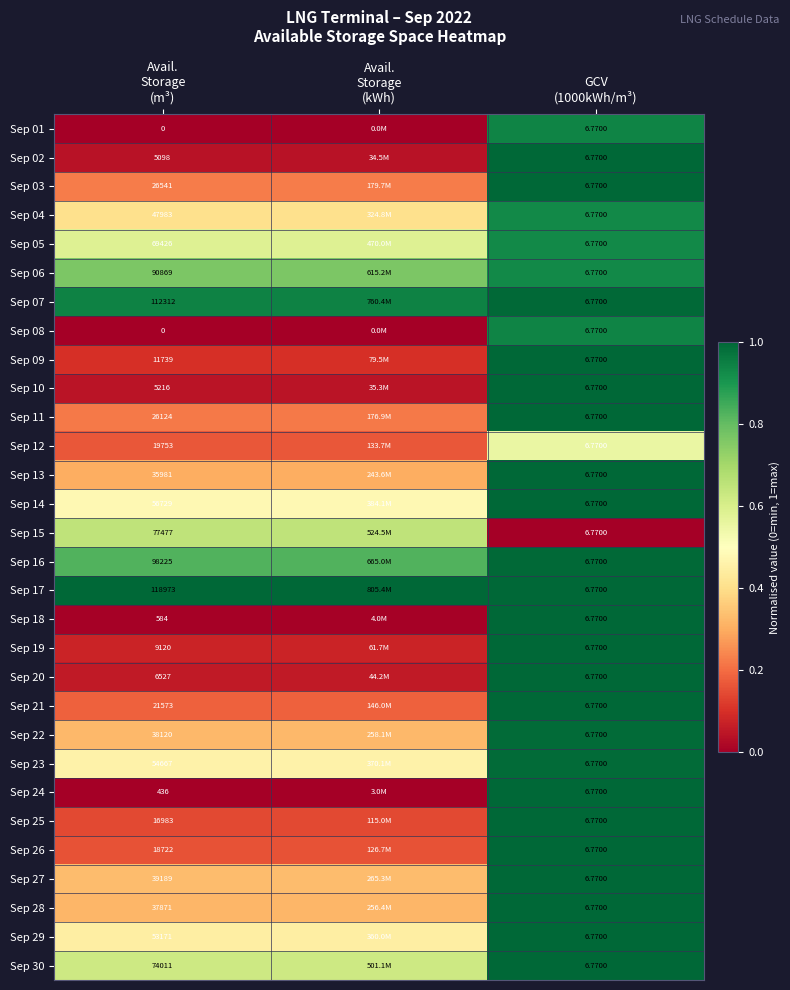

True or false: Sep 01 has a value of 0.6 at GCV (1000kWh/m³).

False